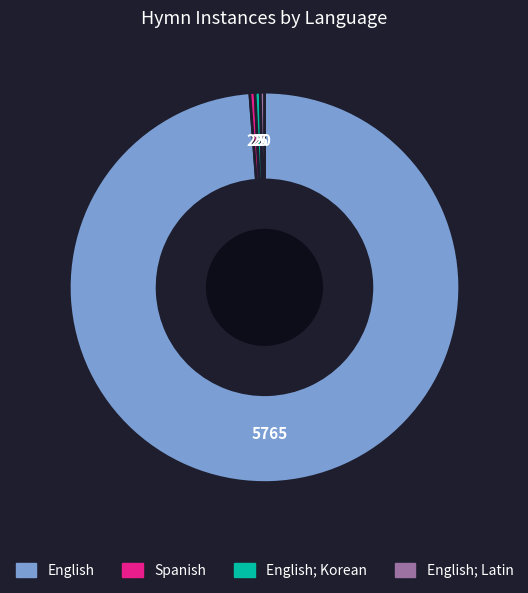

Count the number of slices in the pie.

4